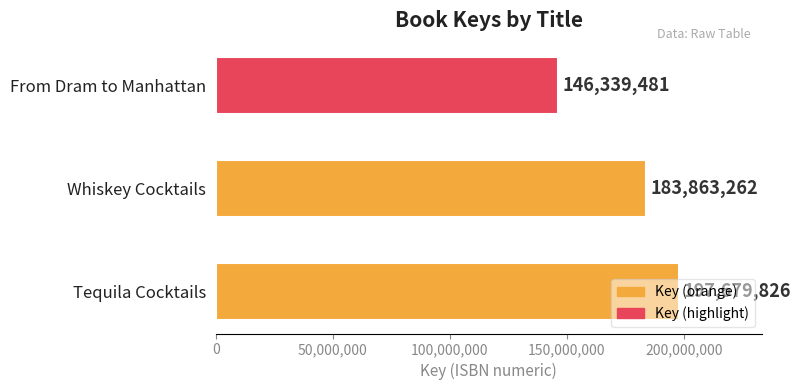

List the labels in order of value, smallest first.

From Dram to Manhattan, Whiskey Cocktails, Tequila Cocktails